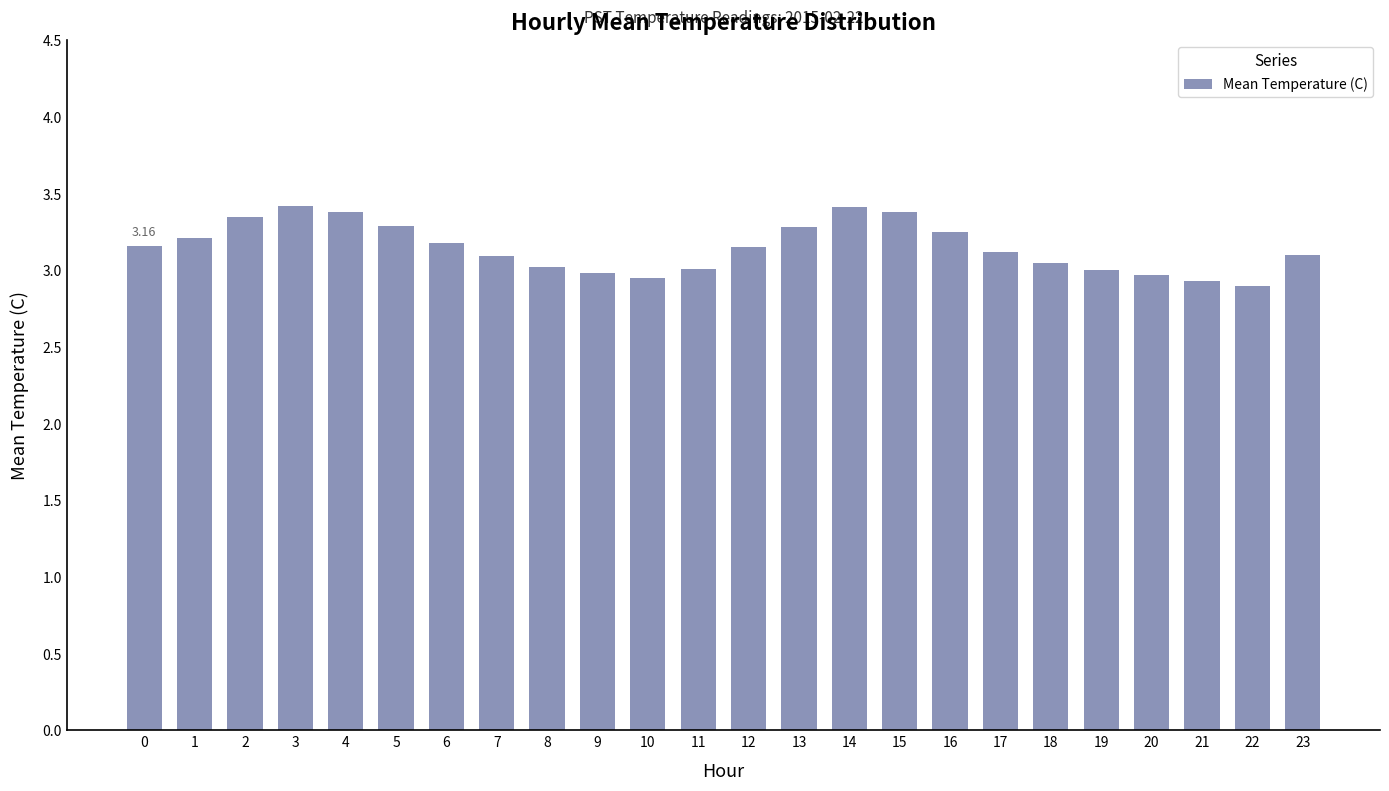

True or false: the data shows 4.7 at 0.

False